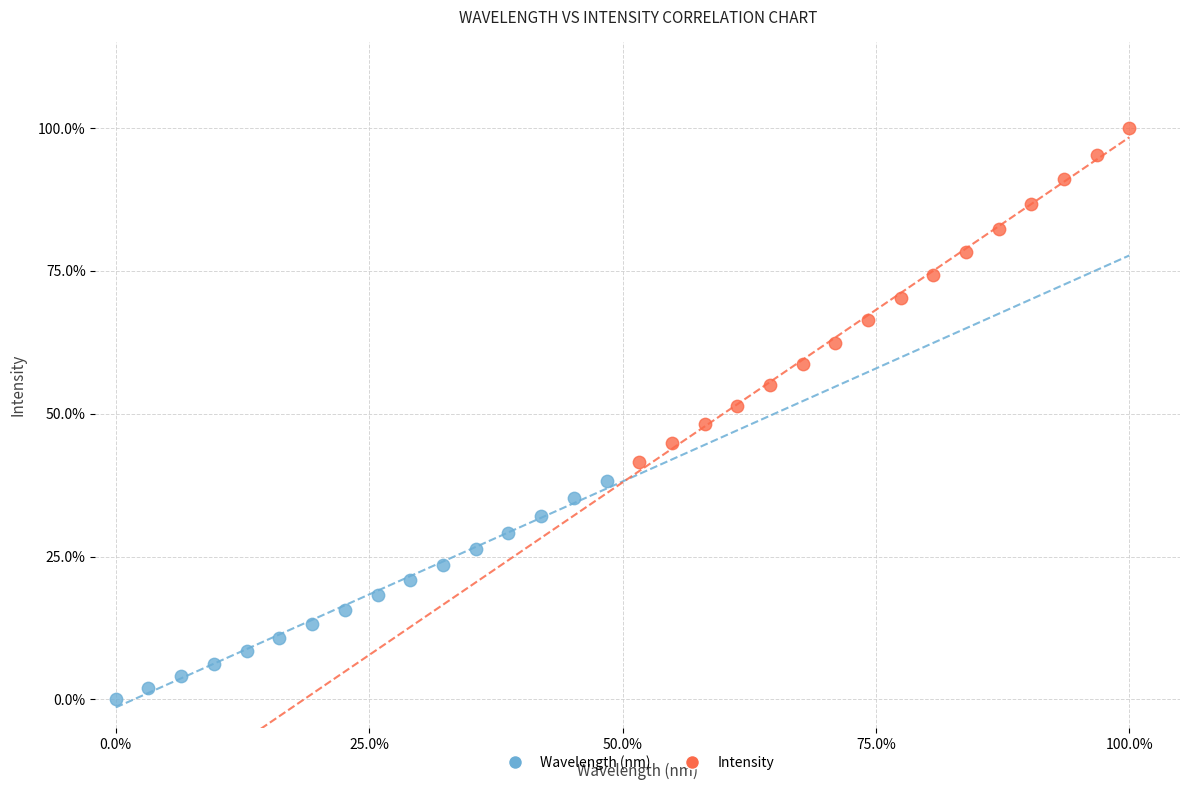

Which series reaches the maximum Y coordinate?

Intensity